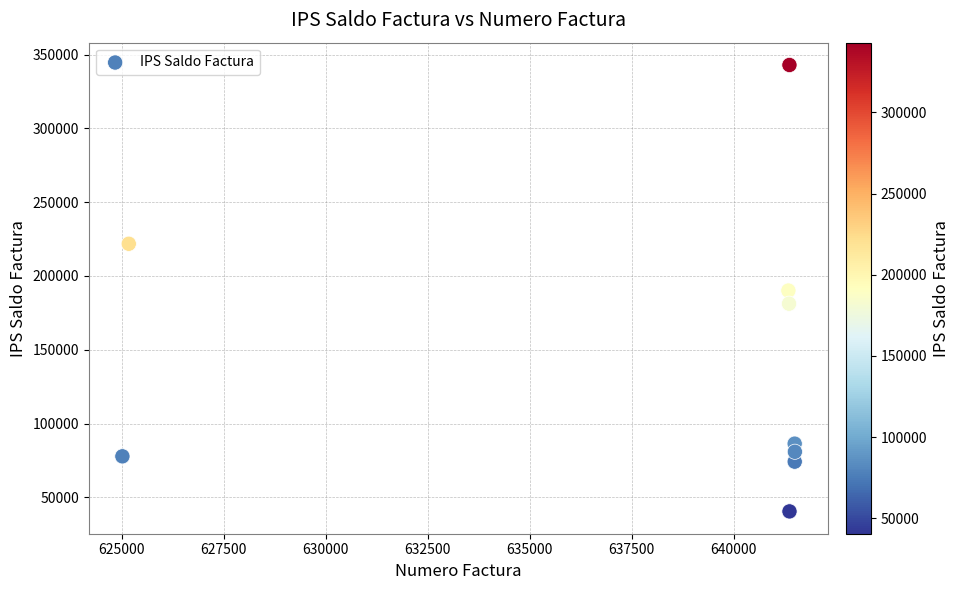

What is the range of X values (max minus min)?

16486